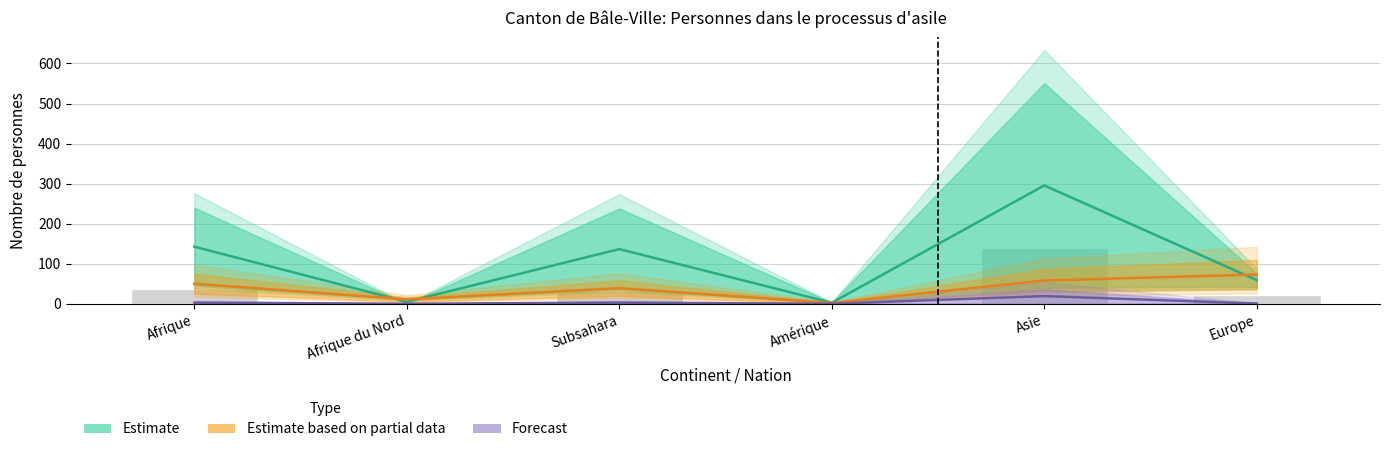

At which label does Estimate based on partial data reach its peak?

Europe